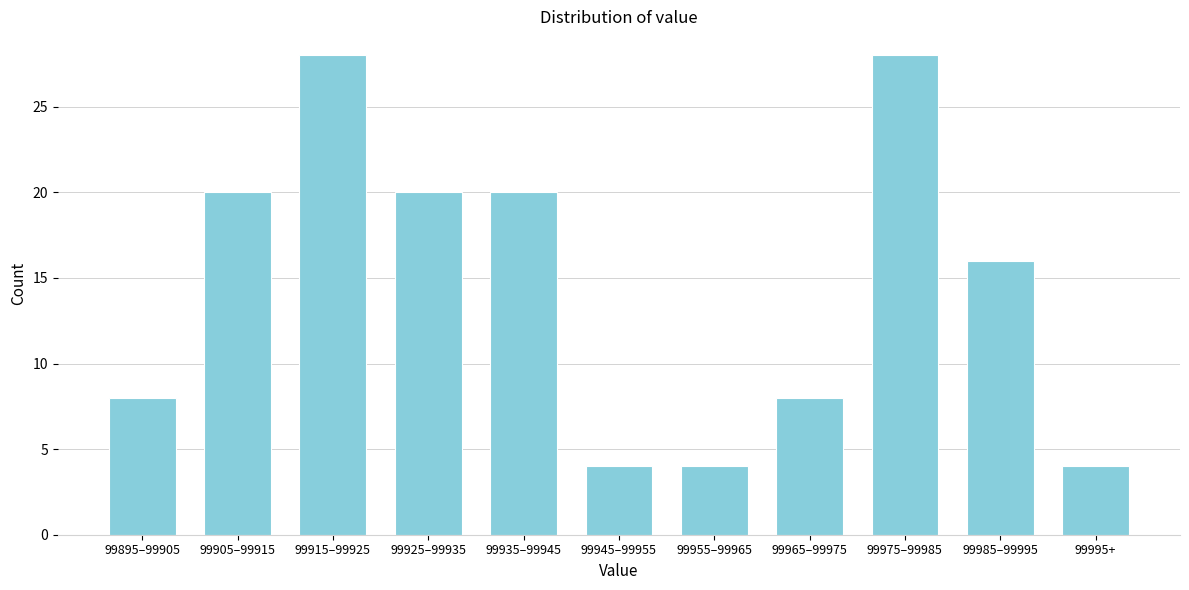

Reading left to right, list all the values displayed in this chart.

99895–99905=8	99905–99915=20	99915–99925=28	99925–99935=20	99935–99945=20	99945–99955=4	99955–99965=4	99965–99975=8	99975–99985=28	99985–99995=16	99995+=4